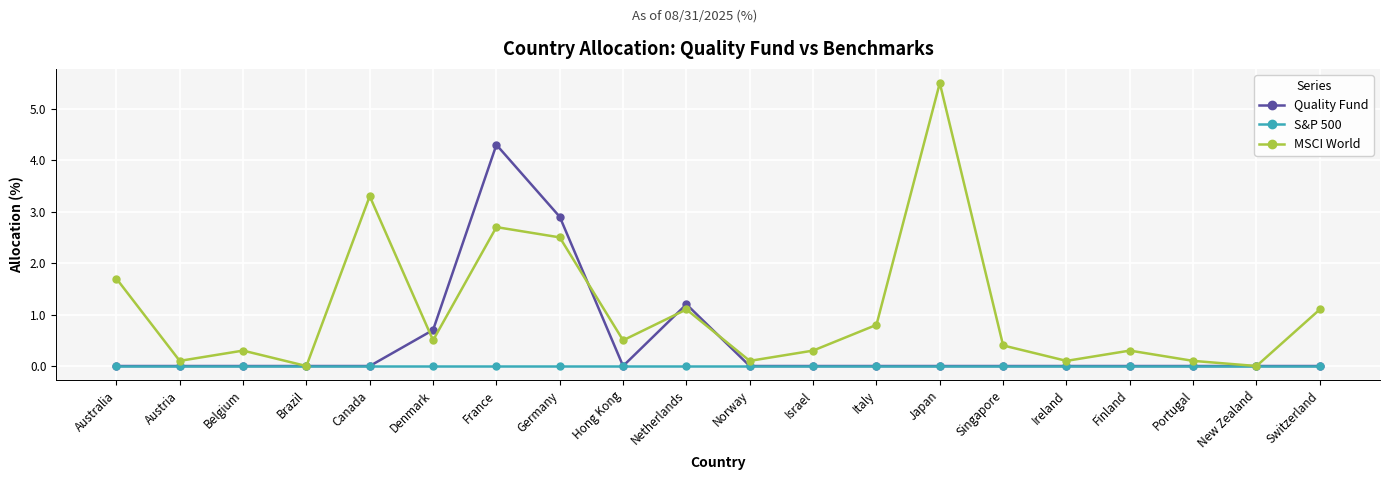

How many interior local valleys does the MSCI World series have?

7